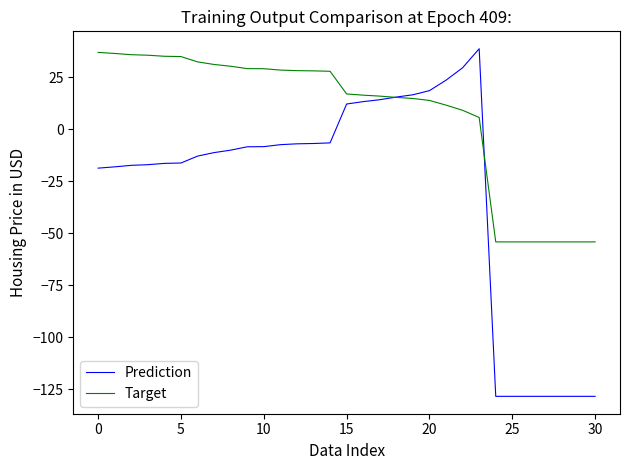

How many categories are shown in the chart?

31